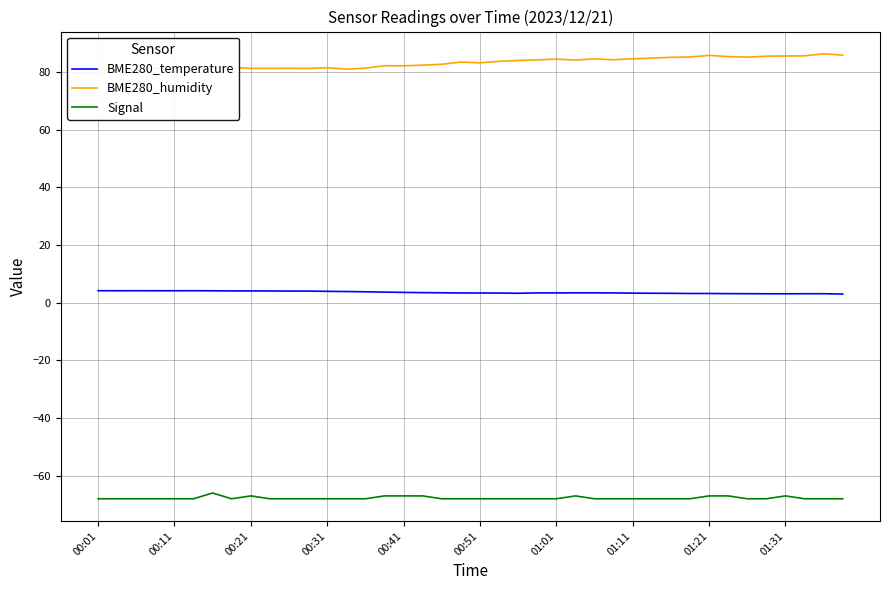

What is the lowest value of the Signal series?

-68.0